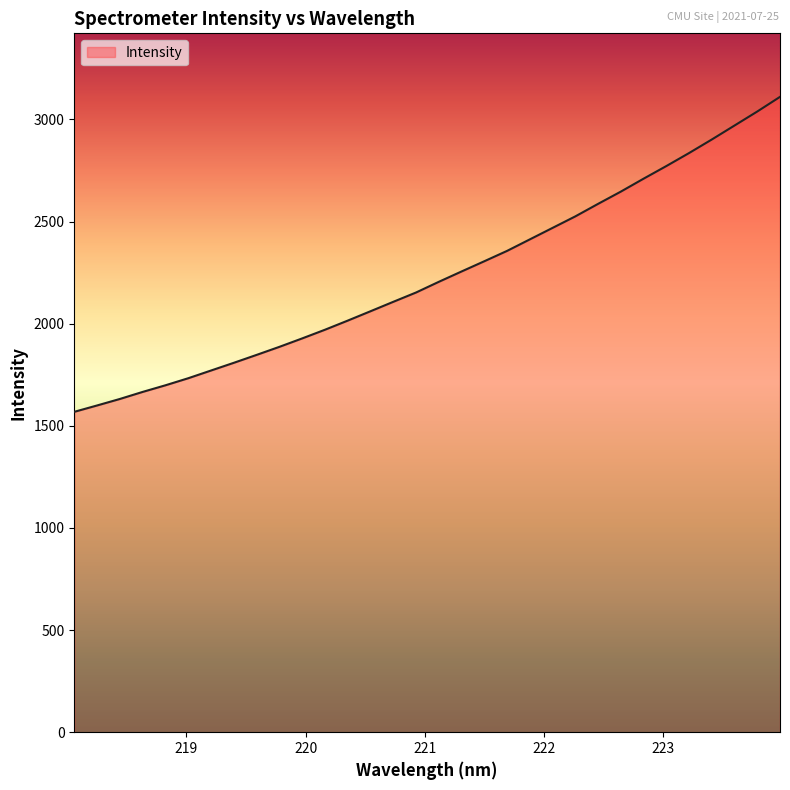

True or false: there are more than 1 points higher than both neighbors.

False